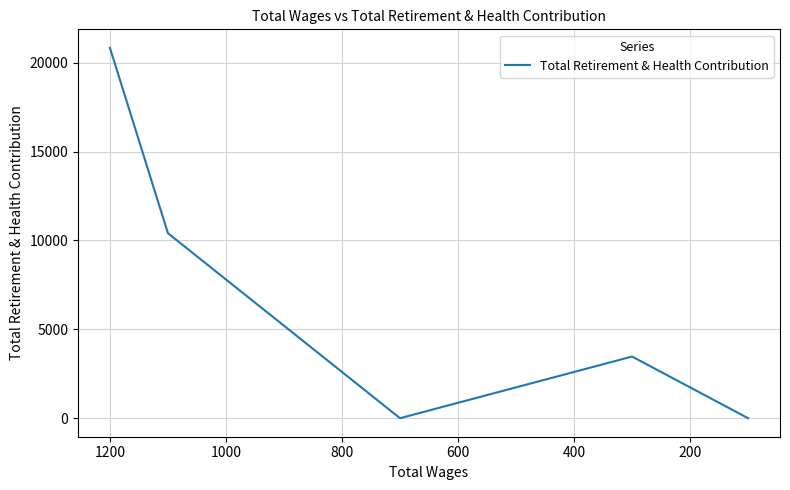

How many interior local peaks (higher than both neighbors) does the data have?

1